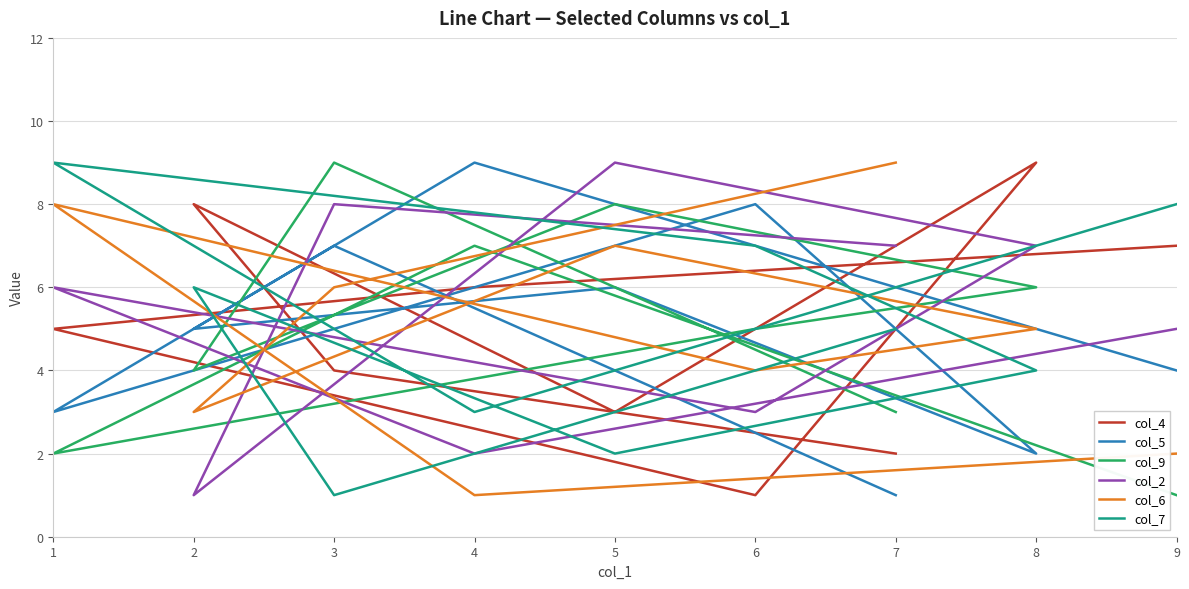

At which category does col_4 reach its first local peak?

2